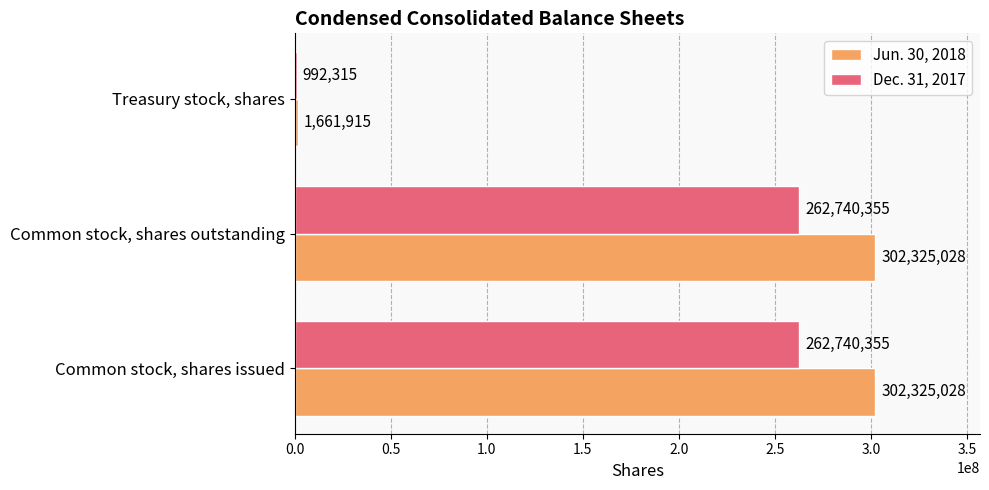

Which series has the largest range (max minus min)?

Jun. 30, 2018